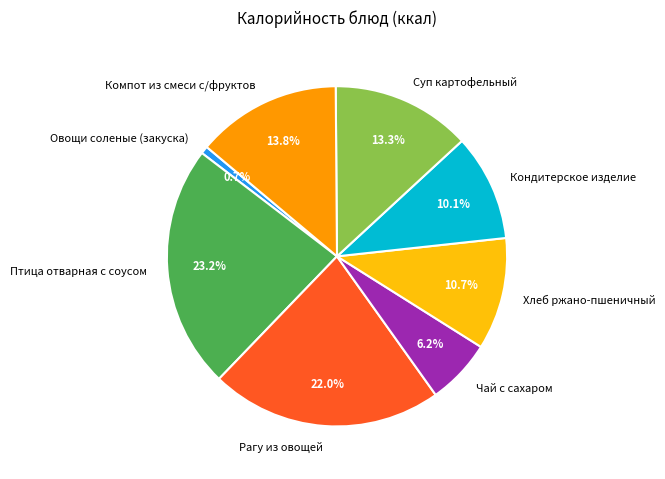

What is the ratio of the value at Рагу из овощей to the value at Компот из смеси с/фруктов?

1.6